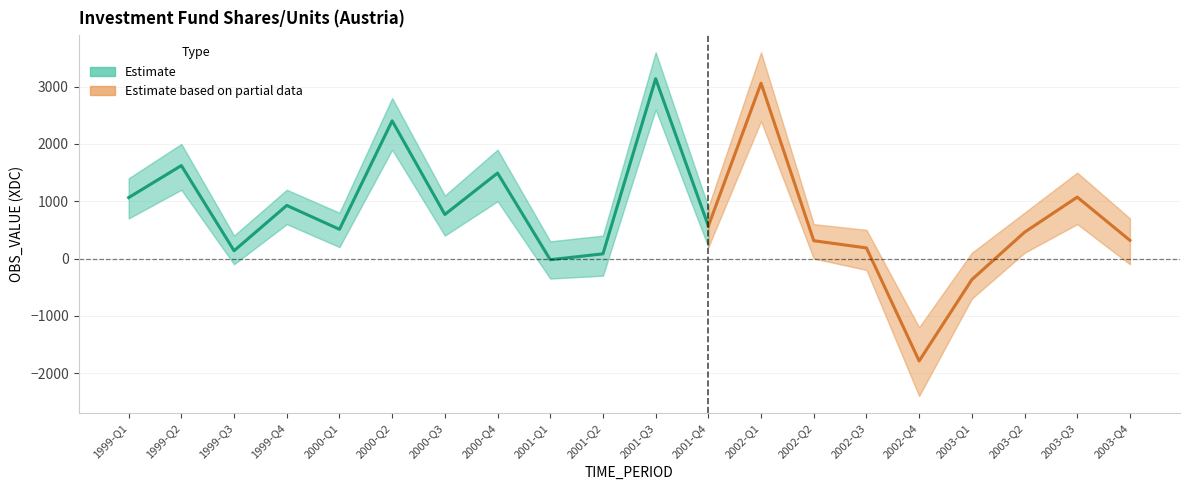

How many interior local valleys (lower than both neighbors) does the data have?

6